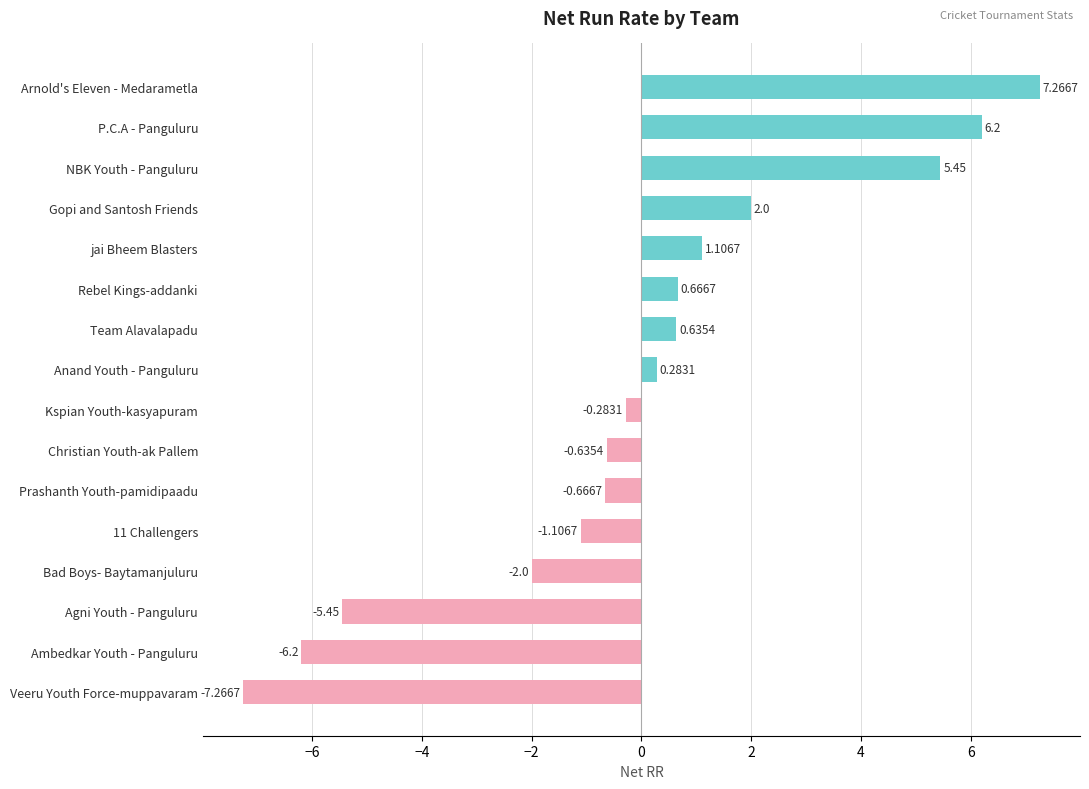

What is the change in value from P.C.A - Panguluru to Kspian Youth-kasyapuram?

-6.5